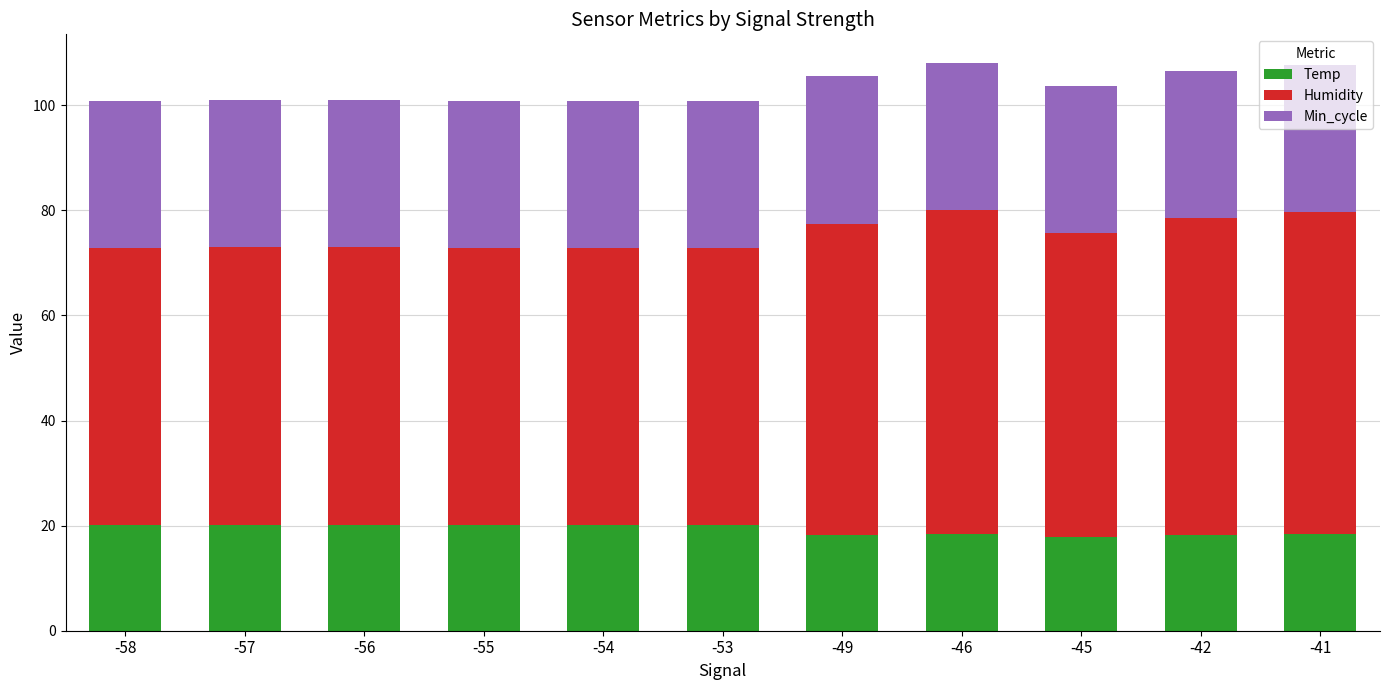

The Temp series shows 20.2 at -57. True or false?

True